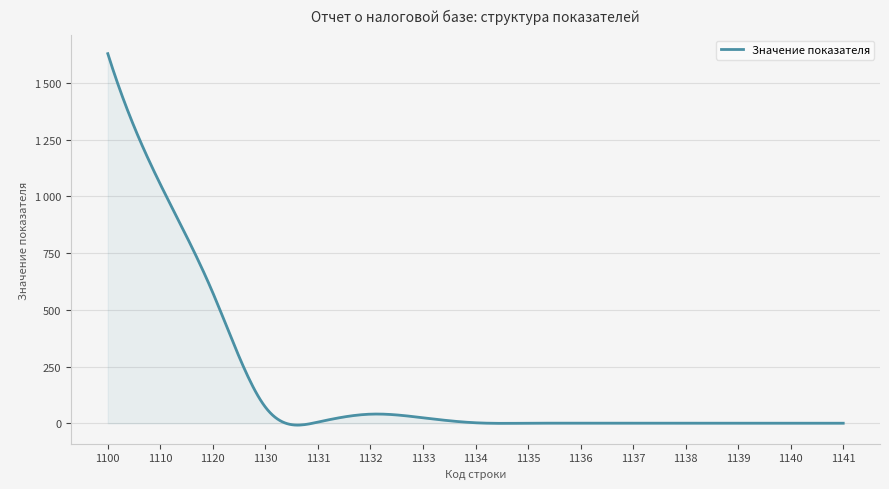

Does the chart have visible grid lines?

Yes